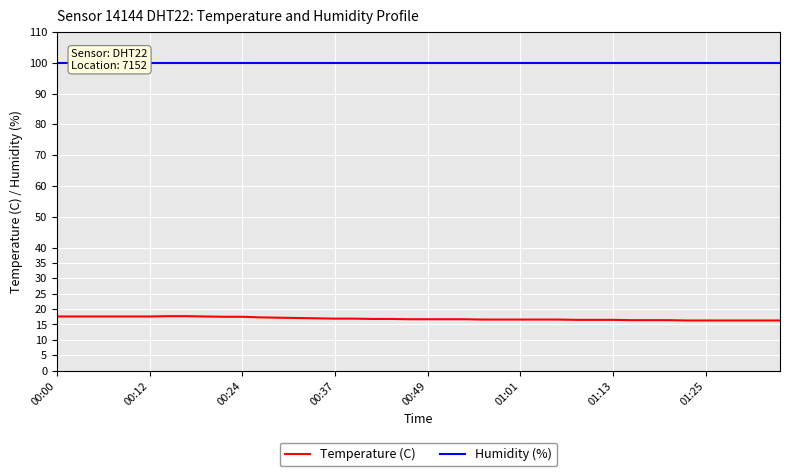

What is the sum of the Temperature (C) values at 21 and 17?

33.5